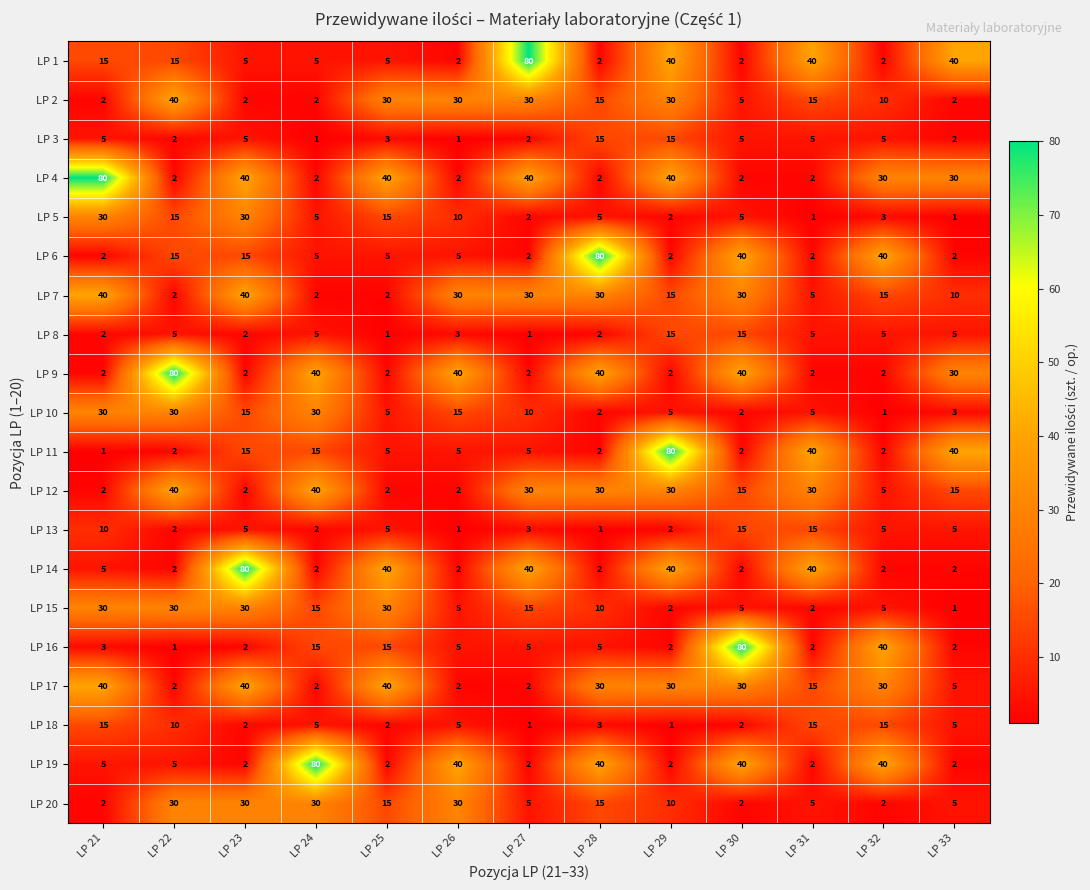

Which category has the lowest value in the LP 11 series?

LP 21